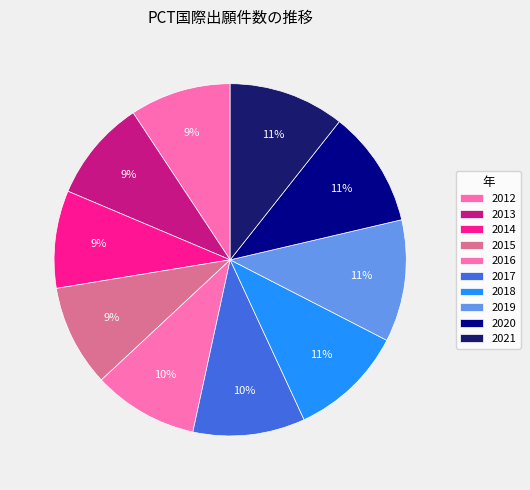

Which has a higher value, 2018 or 2016?

2018